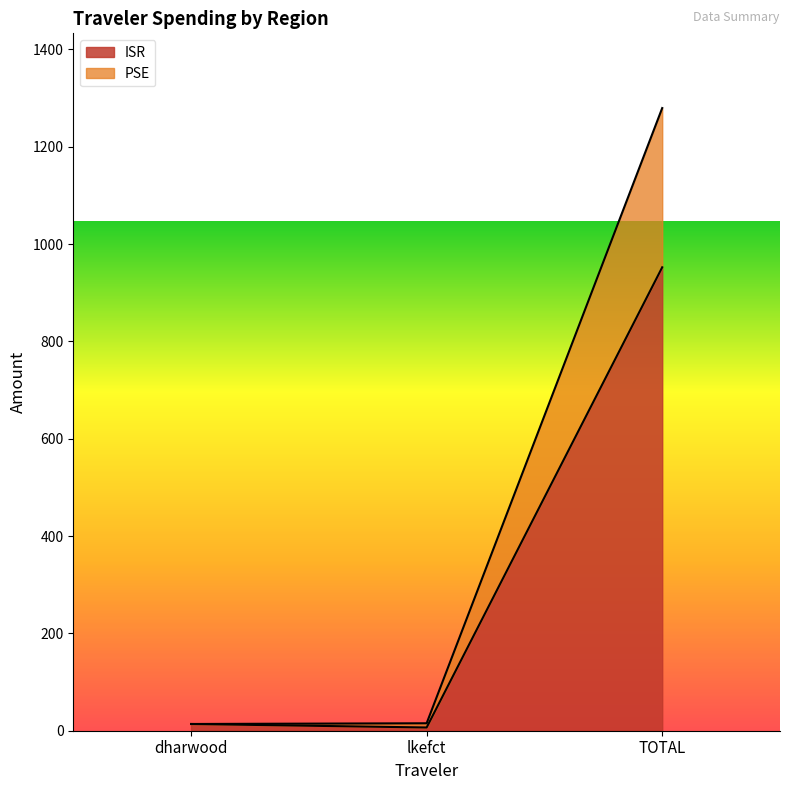

The value of ISR at dharwood is 13.8. True or false?

True